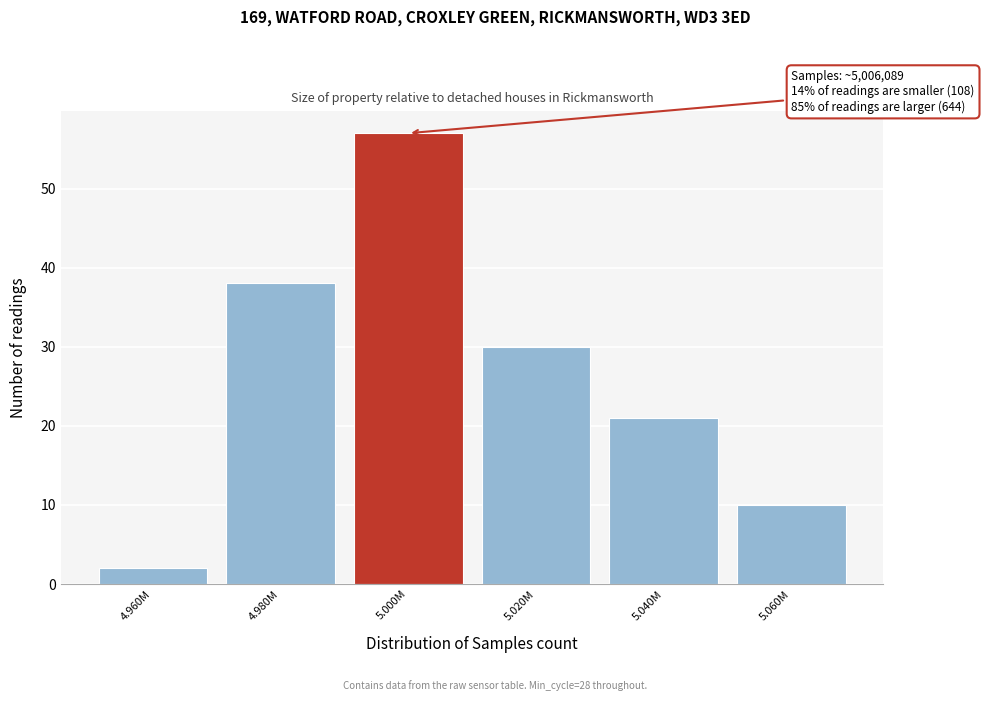

Reading right to left, transcribe all the data shown in this chart.

10	21	30	57	38	2